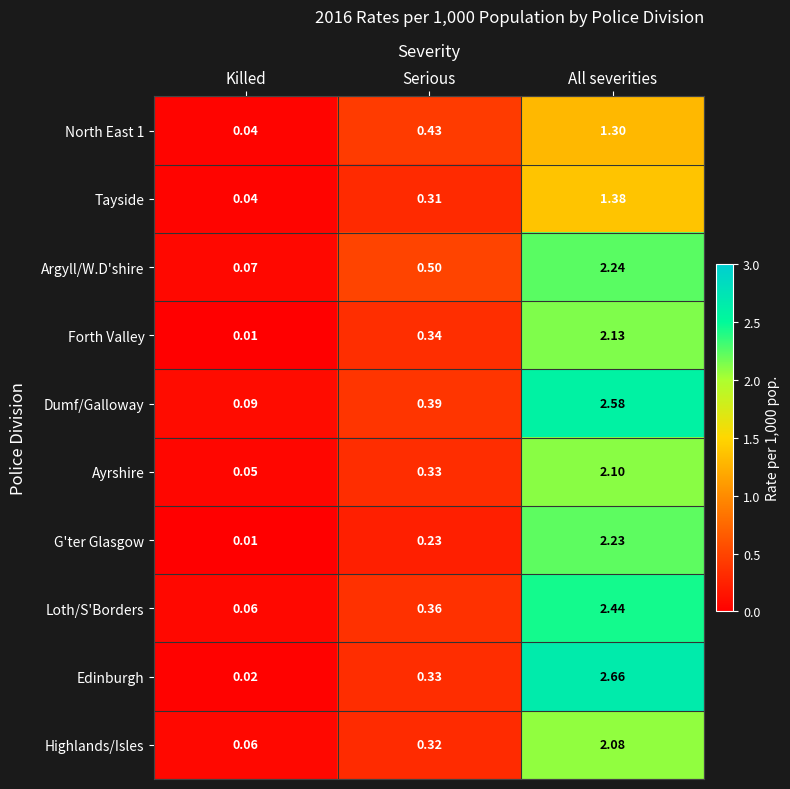

Which series has the largest total across all categories?

Dumf/Galloway